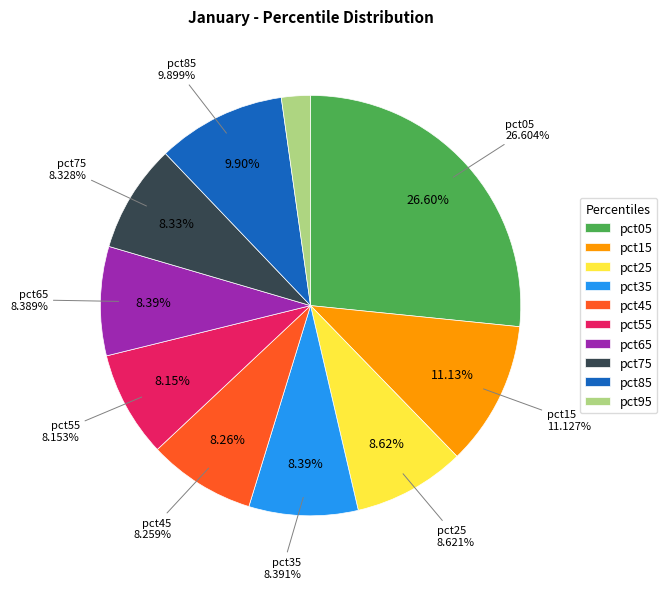

Is it true that pct35 is 8% of the pie?

True